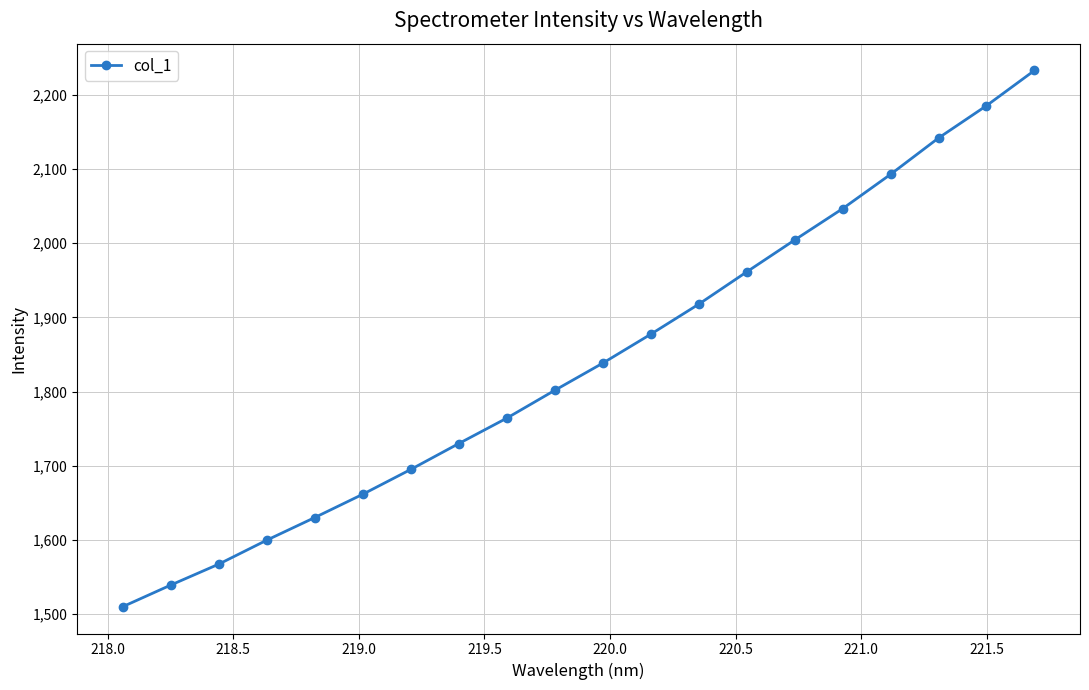

What is the greatest value displayed?

2232.6